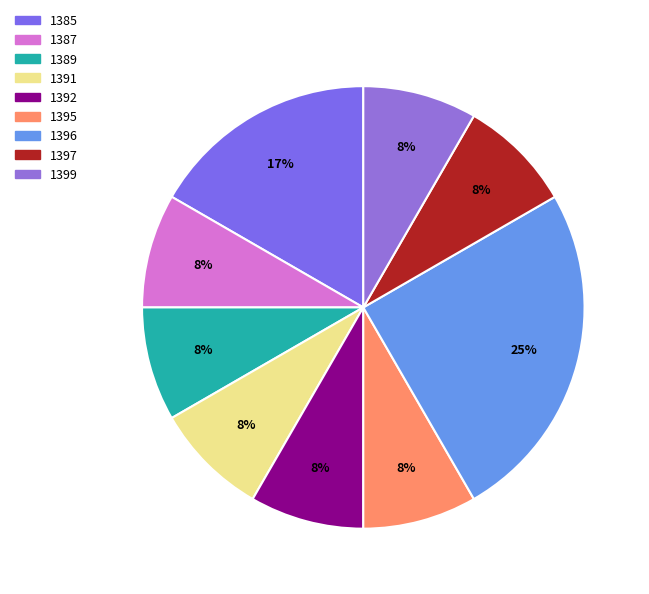

Between 1389 and 1397, which is larger?

1389